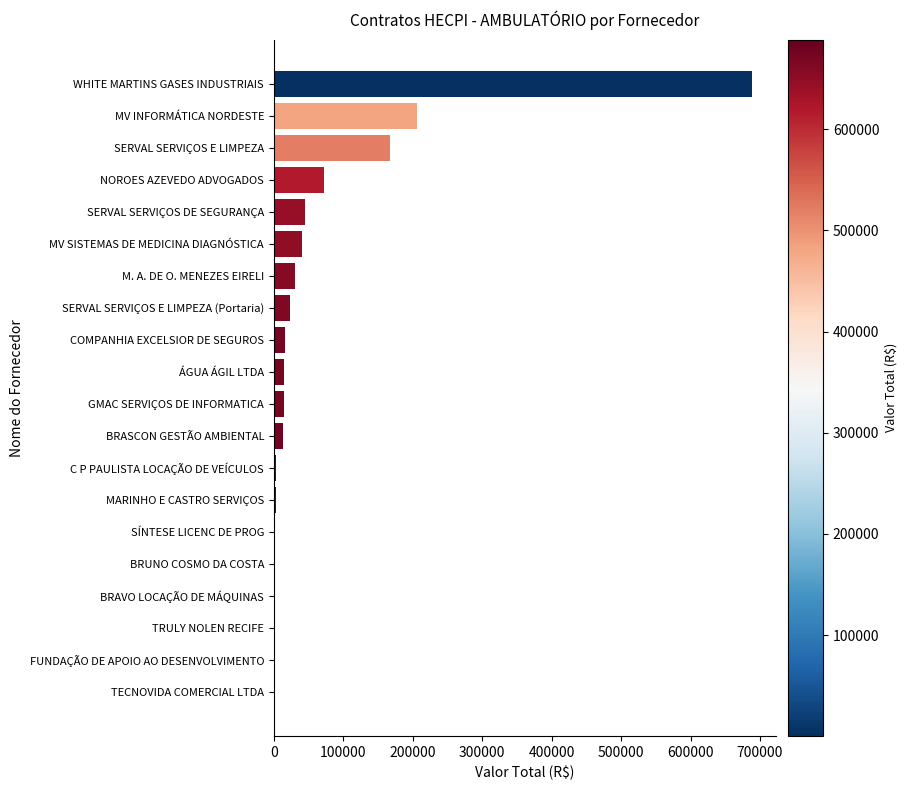

Between ÁGUA ÁGIL LTDA and SERVAL SERVIÇOS DE SEGURANÇA, which is larger?

SERVAL SERVIÇOS DE SEGURANÇA